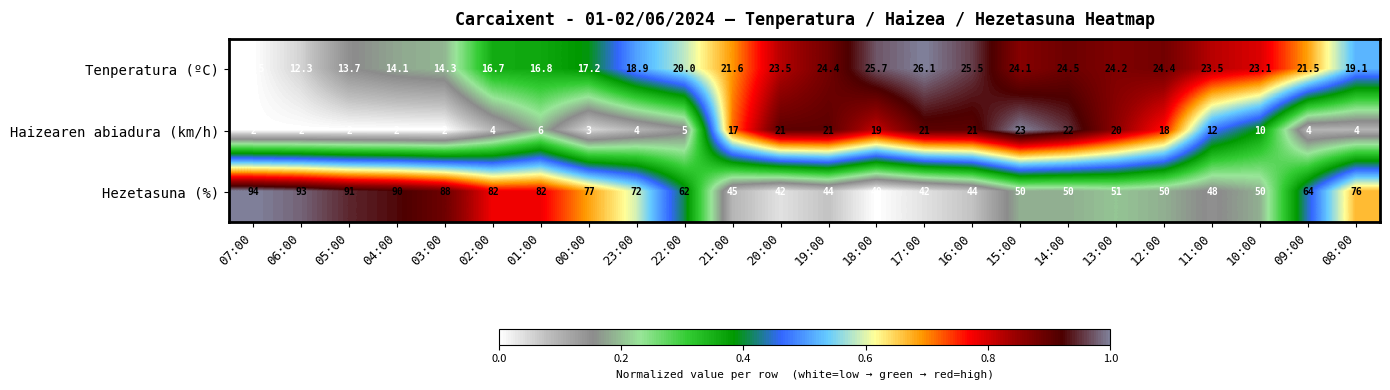

Which category has the highest value across all series?

07:00